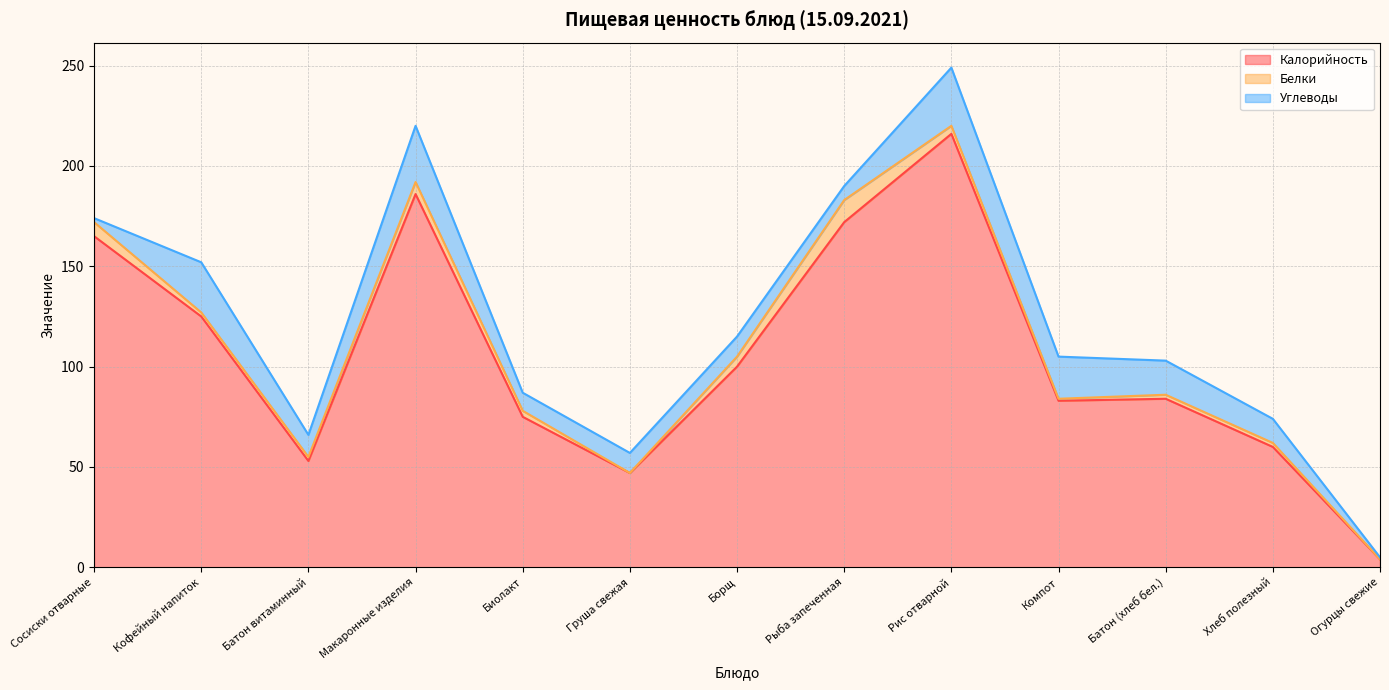

How many values in the Углеводы series exceed 11?

6